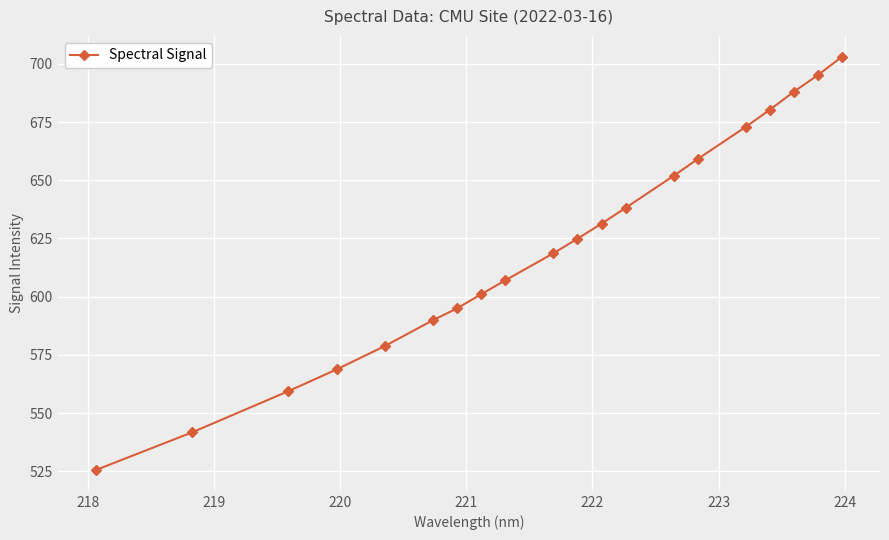

What is the difference between the maximum and minimum values?

177.7